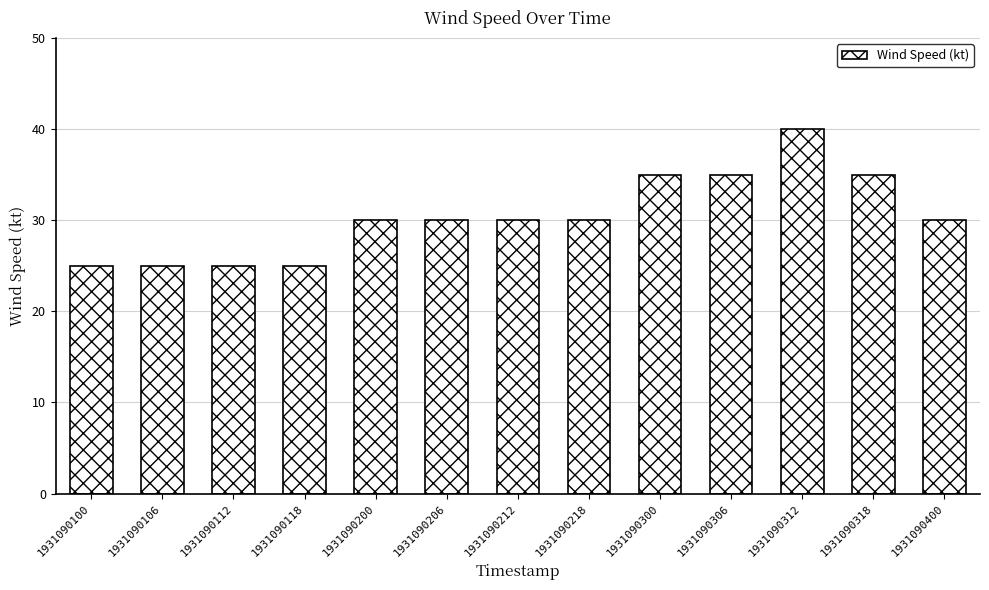

What is the maximum value shown in the chart?

40